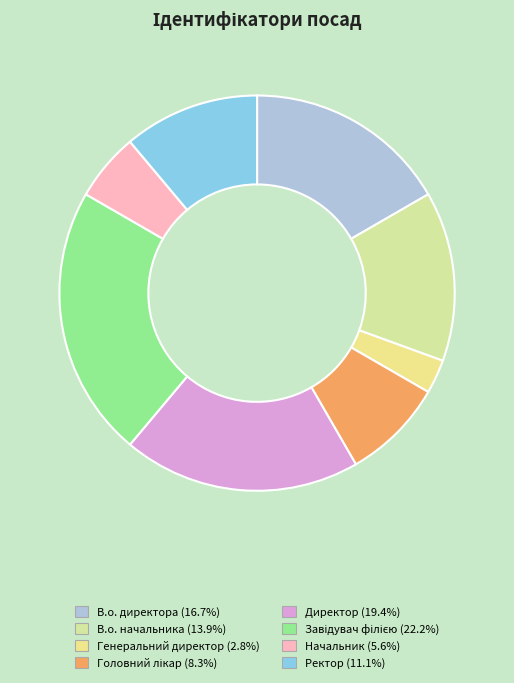

What is the smallest slice in the pie chart?

Генеральний директор